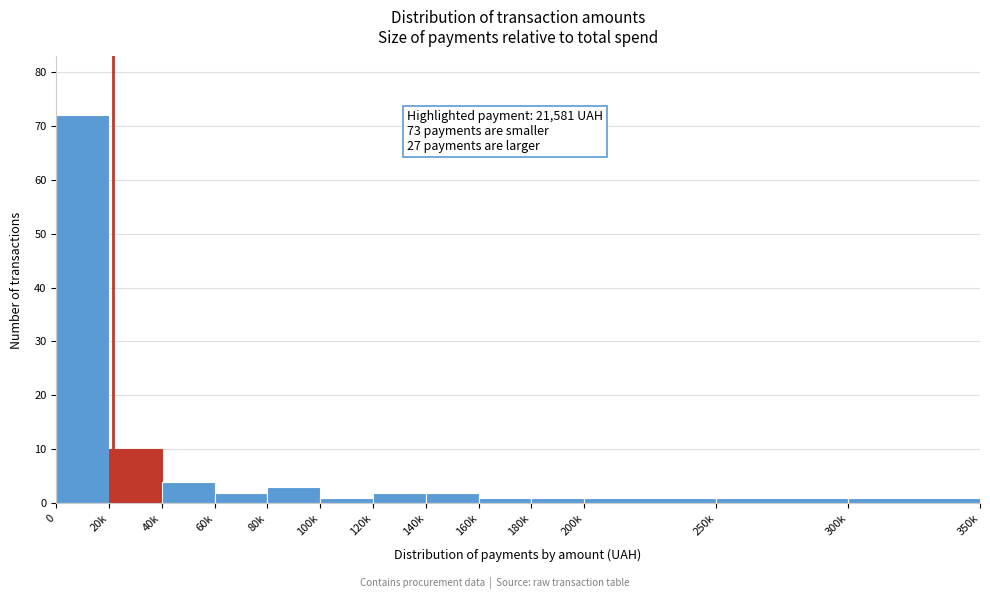

Reading left to right, extract all data points from this chart.

72	10	4	2	3	1	2	2	1	1	1	1	1